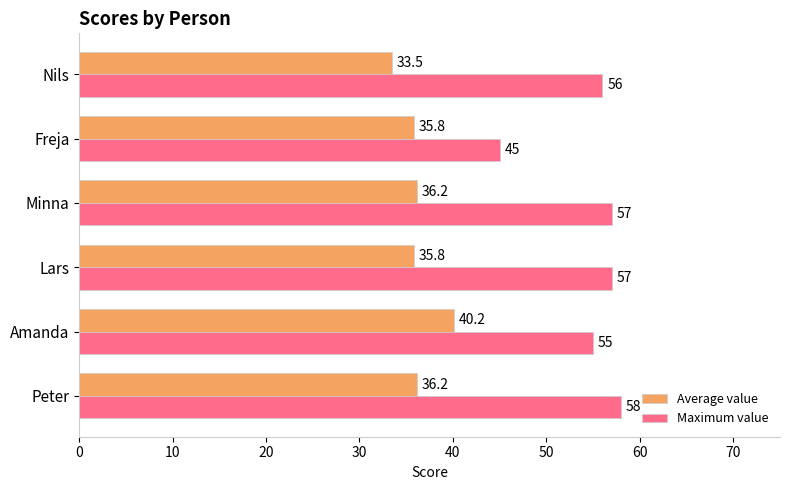

Which series changed the most between Lars and Minna?

Average value